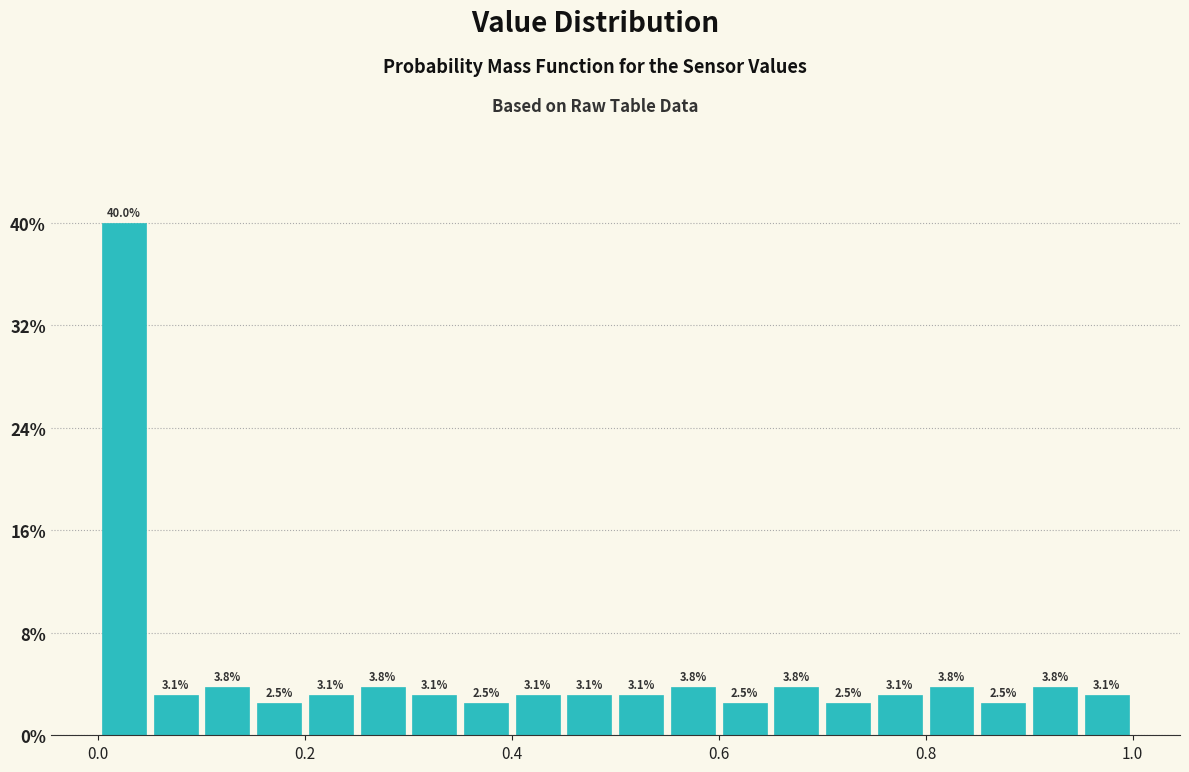

Read against the x-axis, roughly where is the centre of the tallest bar?

0.02